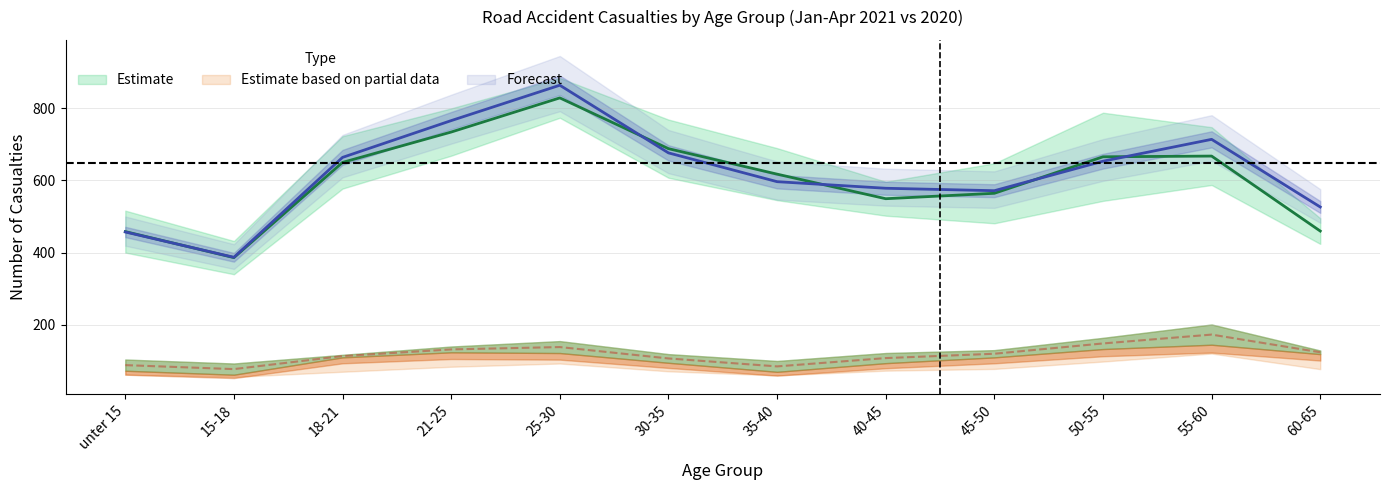

Does the chart display data point markers on the line(s)?

No